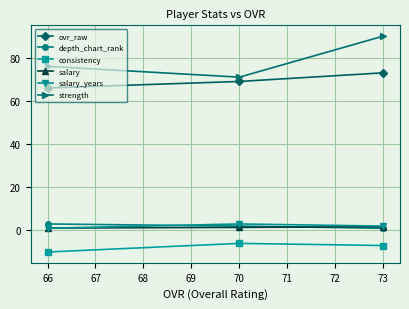

How many categories are shown in the chart?

3